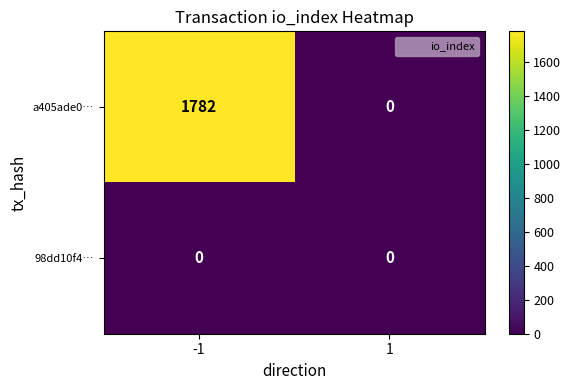

What is the total value across all series at -1?

1782